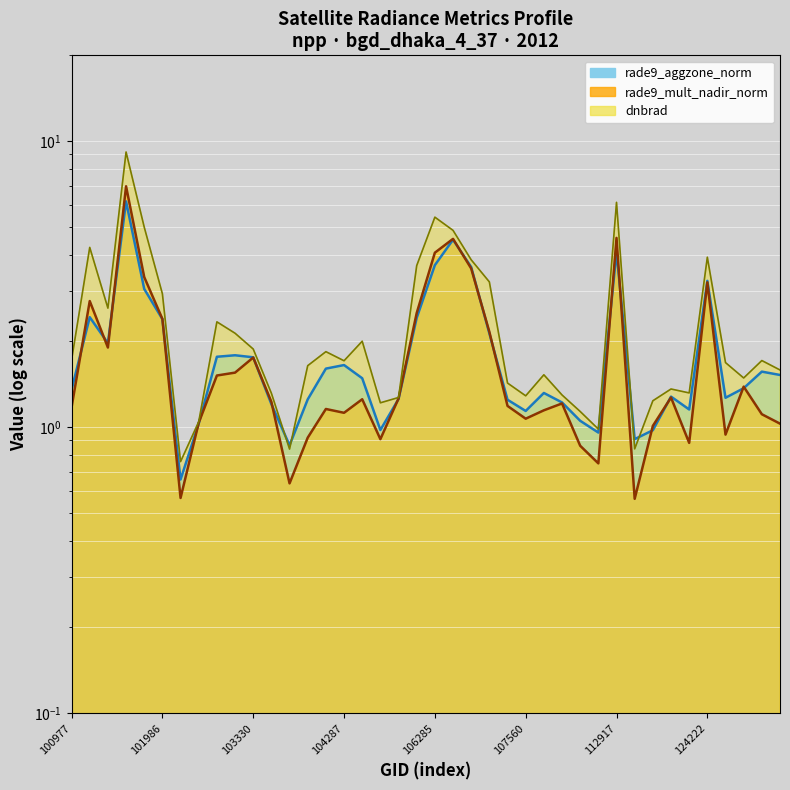

At which label does rade9_mult_nadir_norm reach its peak?

101605